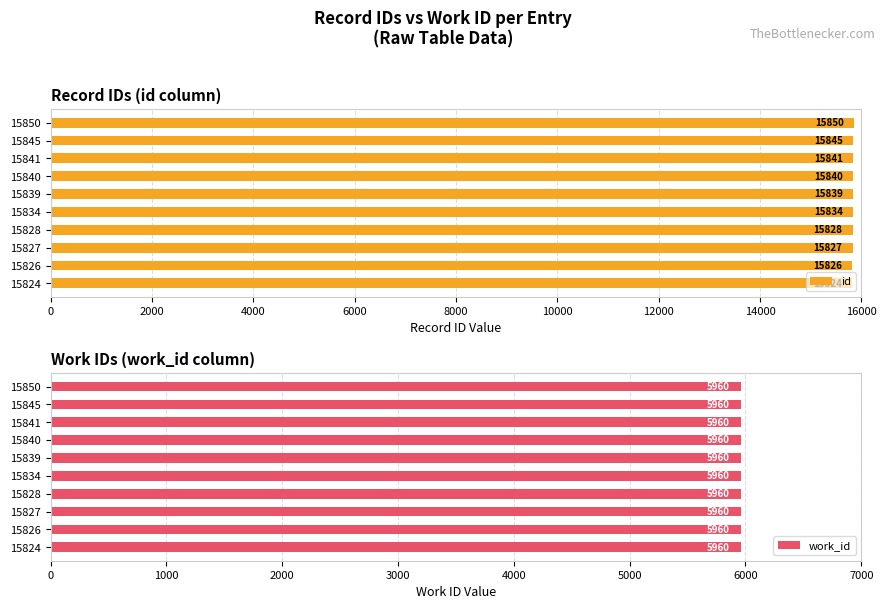

What is the sum of all id values?

158354